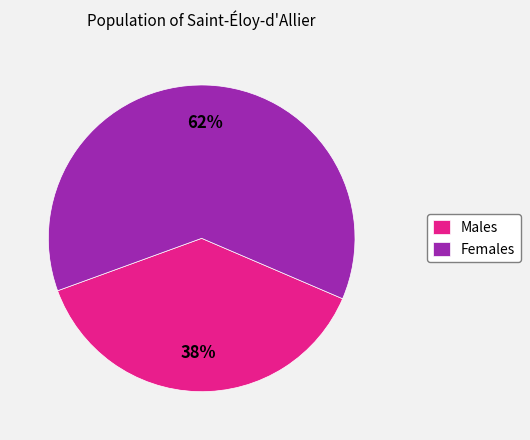

What percentage is the Males slice, to the nearest percent?

38%